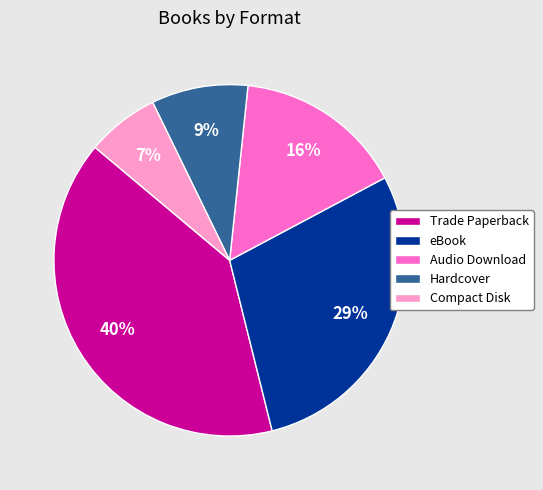

Between Audio Download and Compact Disk, which is larger?

Audio Download